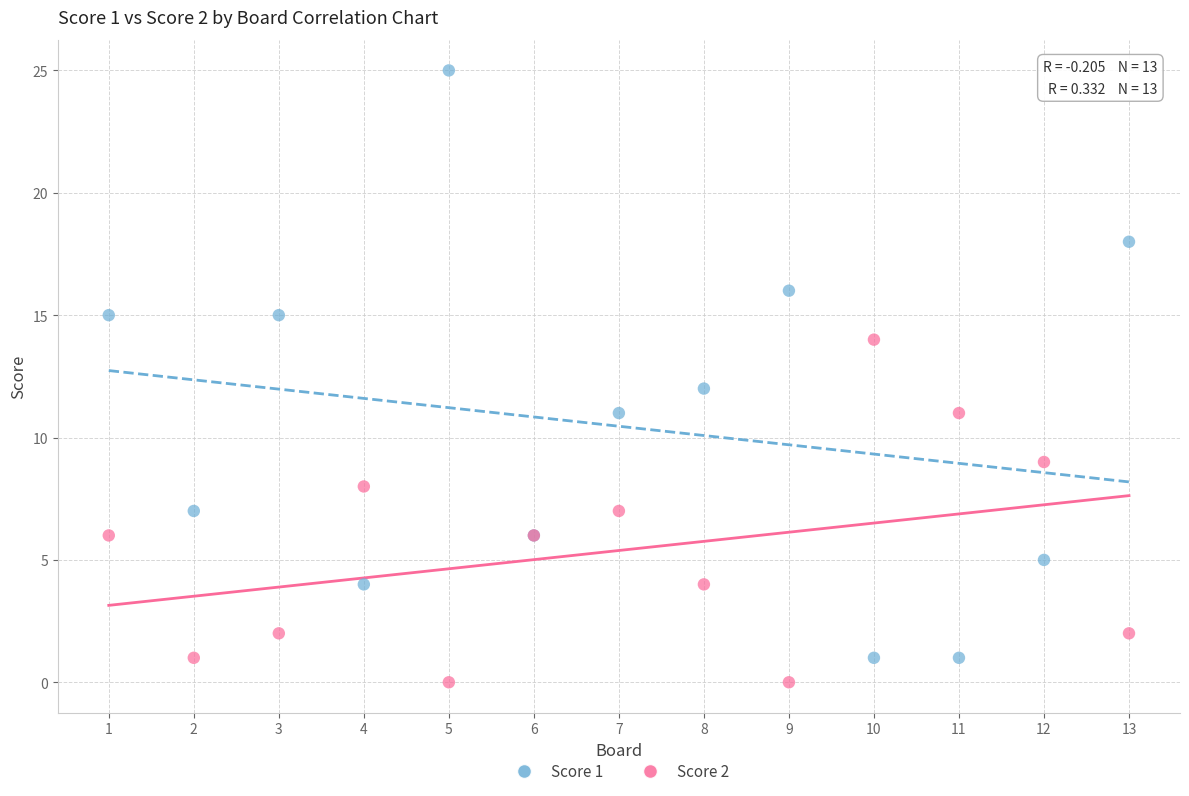

Which series has the largest Y range (max minus min)?

Score 1